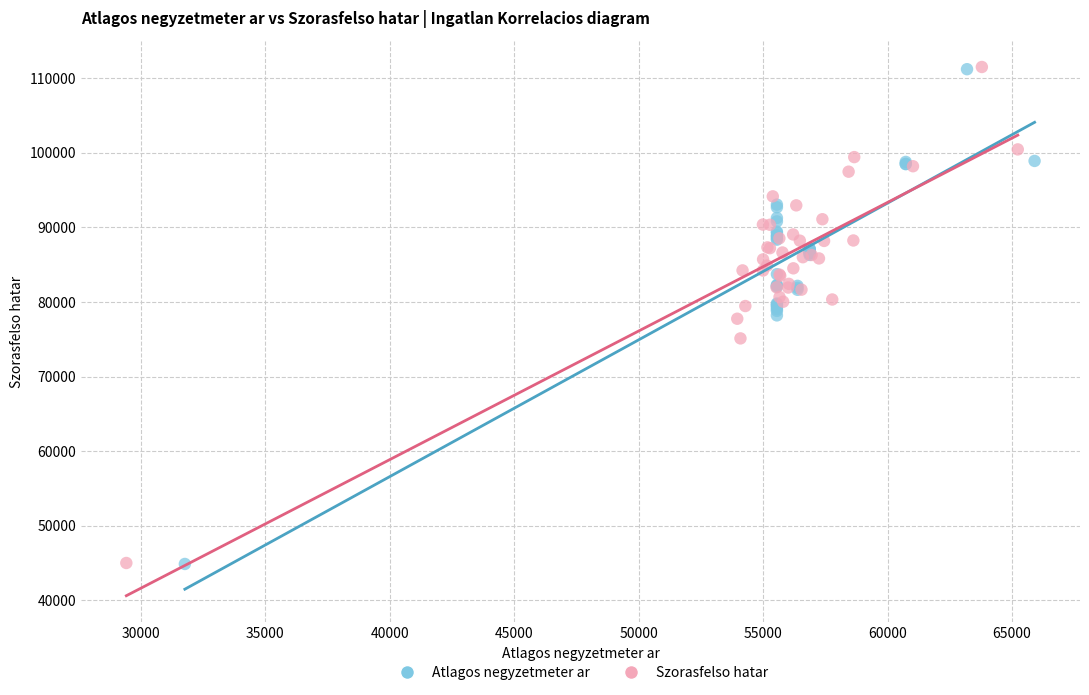

Which series has the largest Y range (max minus min)?

Szorasfelso hatar